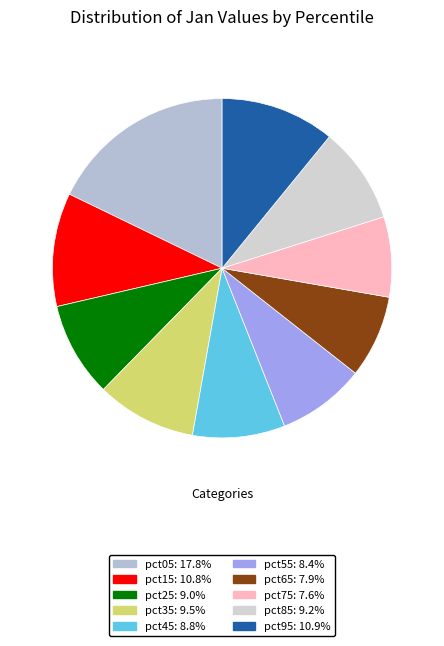

What is the largest slice in the pie chart?

pct05